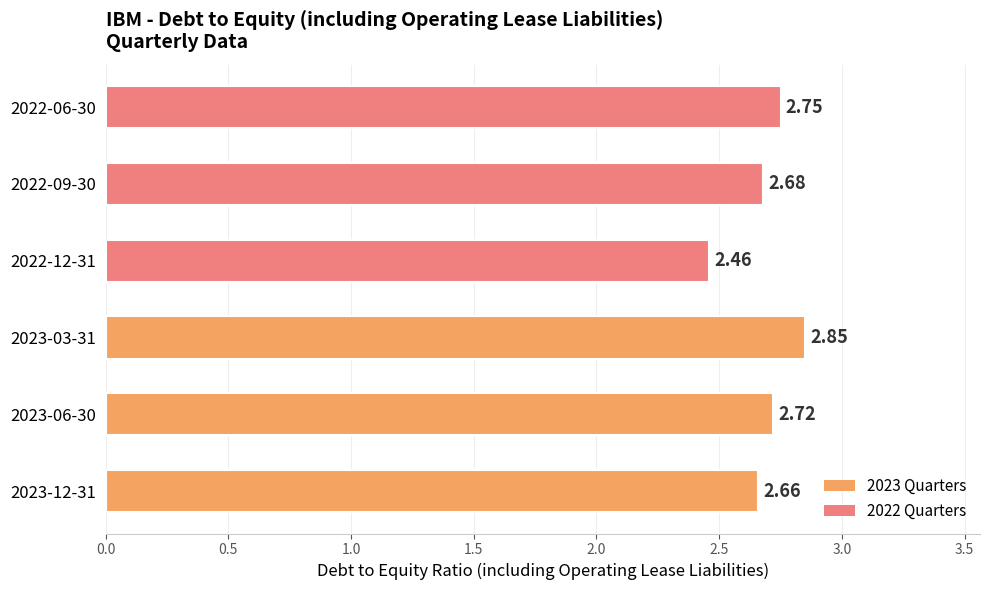

How many distinct data groups are displayed?

1